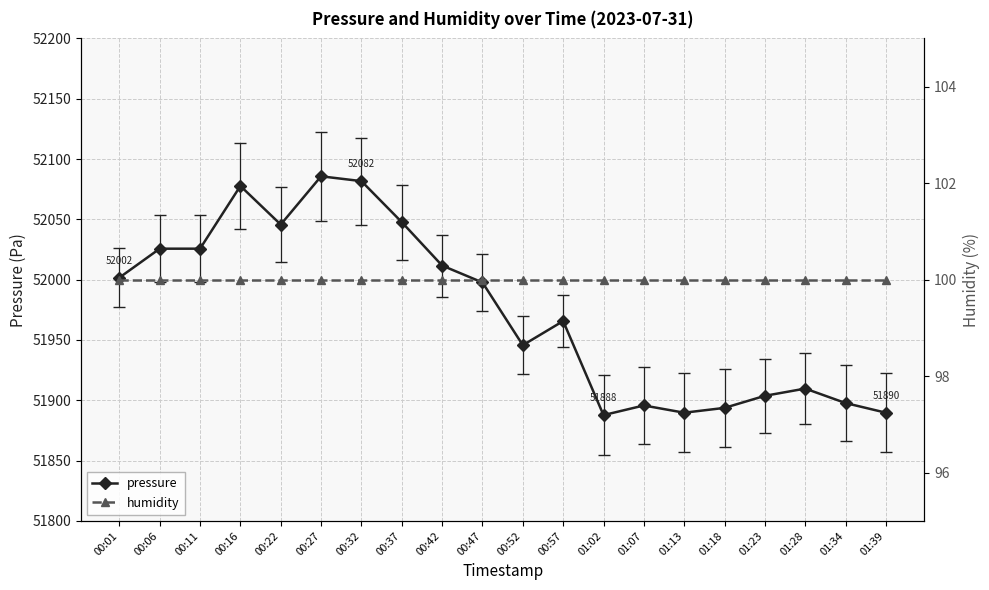

What is the difference between the highest and lowest values at 01:23?

51803.7